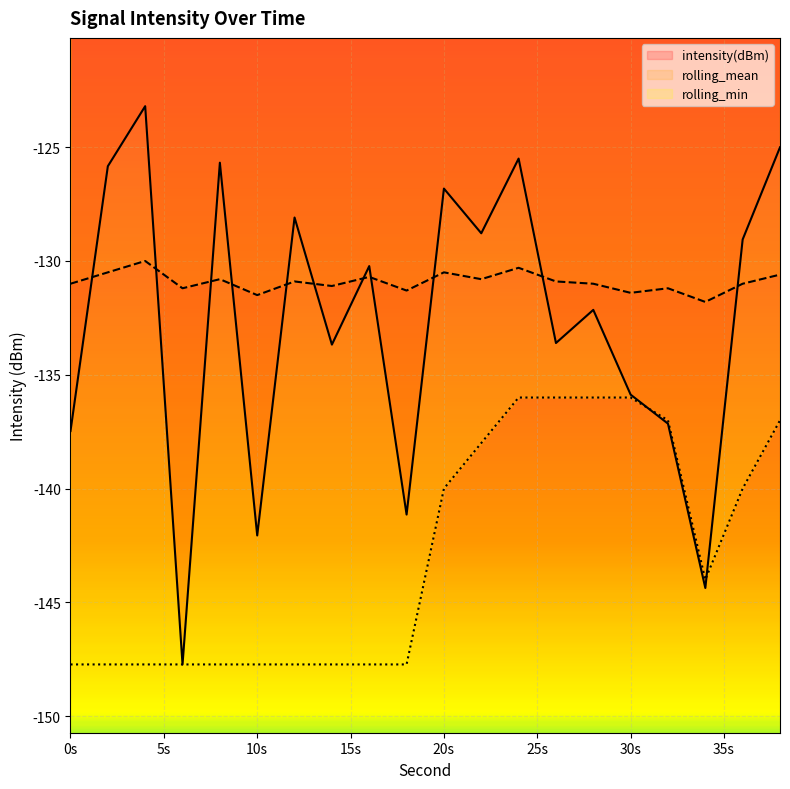

What are all the series names shown in the legend?

intensity(dBm), rolling_mean, rolling_min